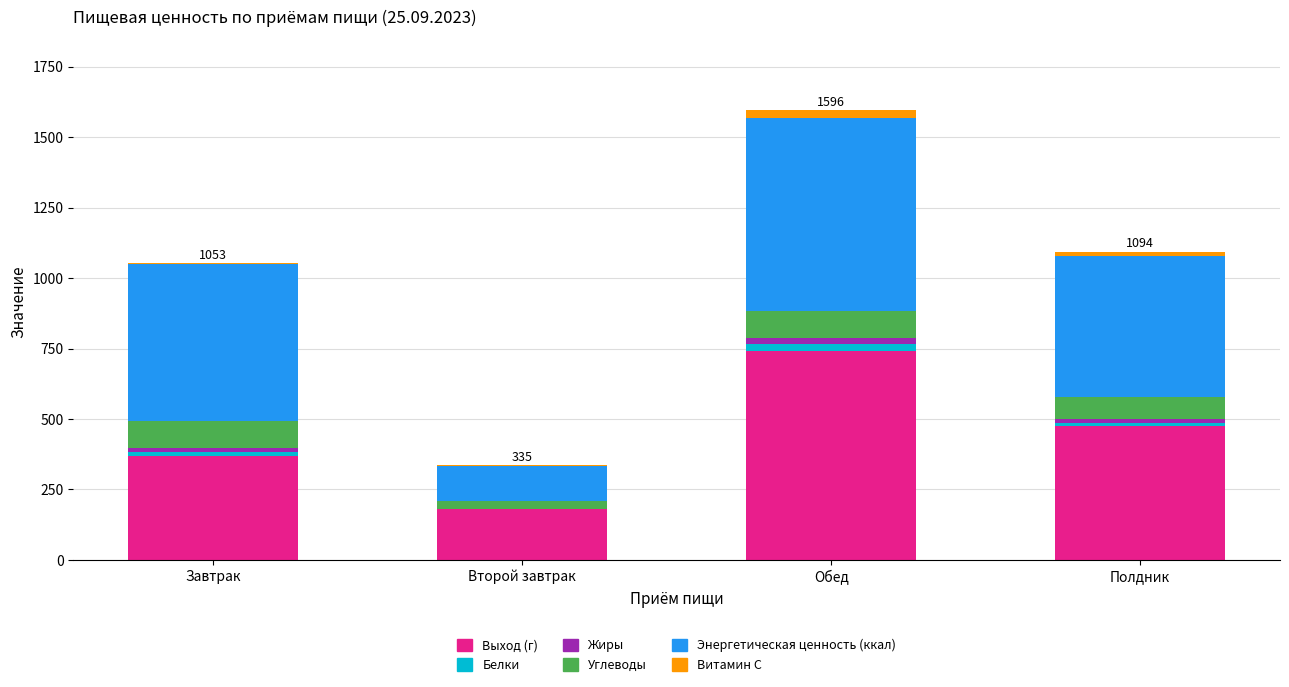

What is the sum of all Выход (г) values?

1765.0